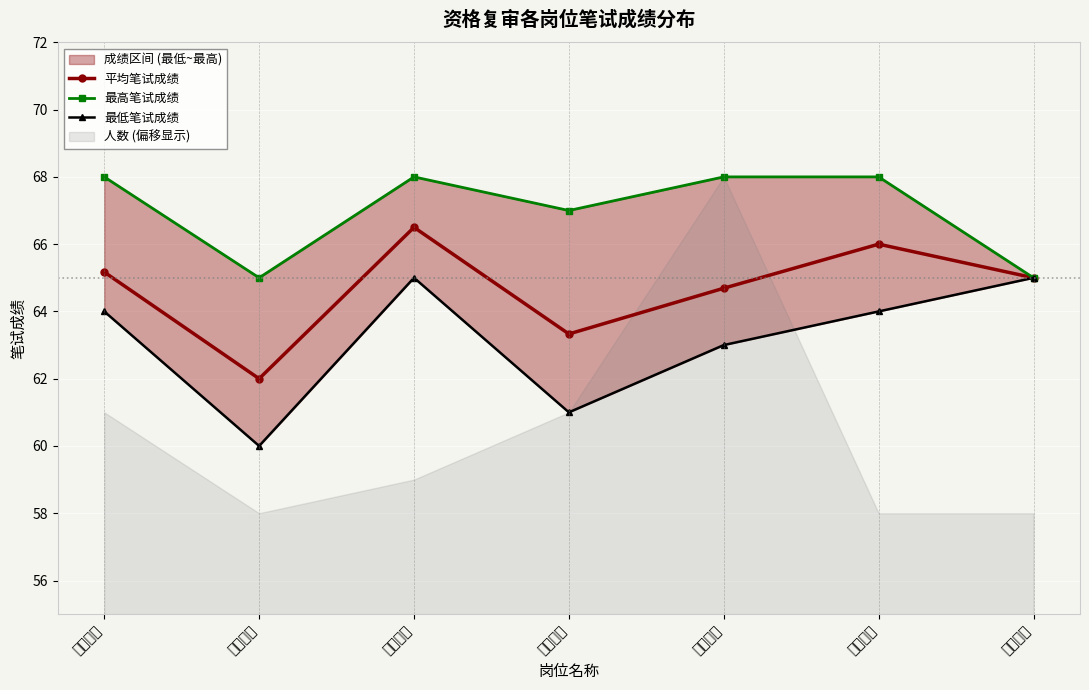

Where is the first local minimum for 最低笔试成绩?

数学教师